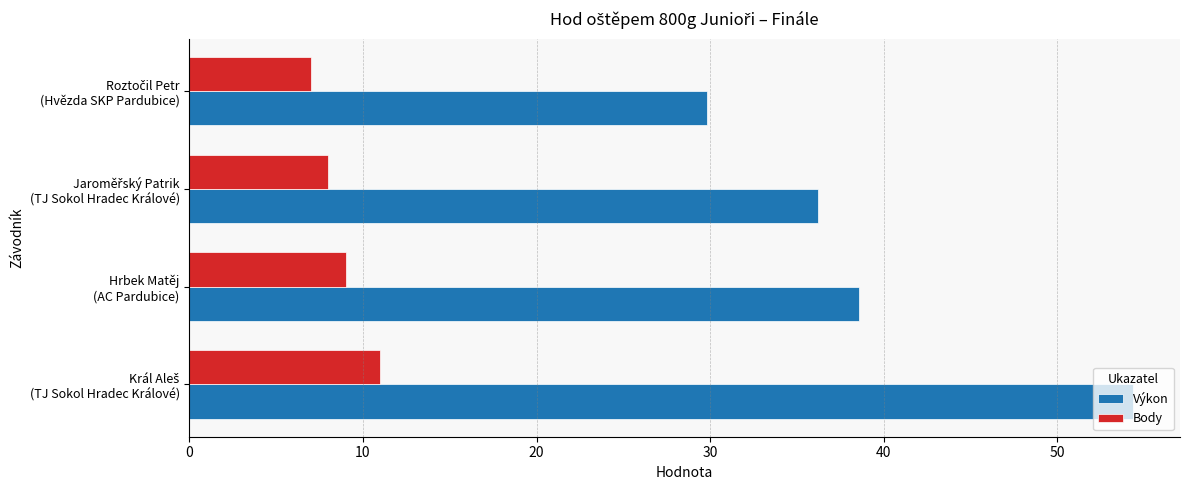

Count the number of categories in the chart.

4